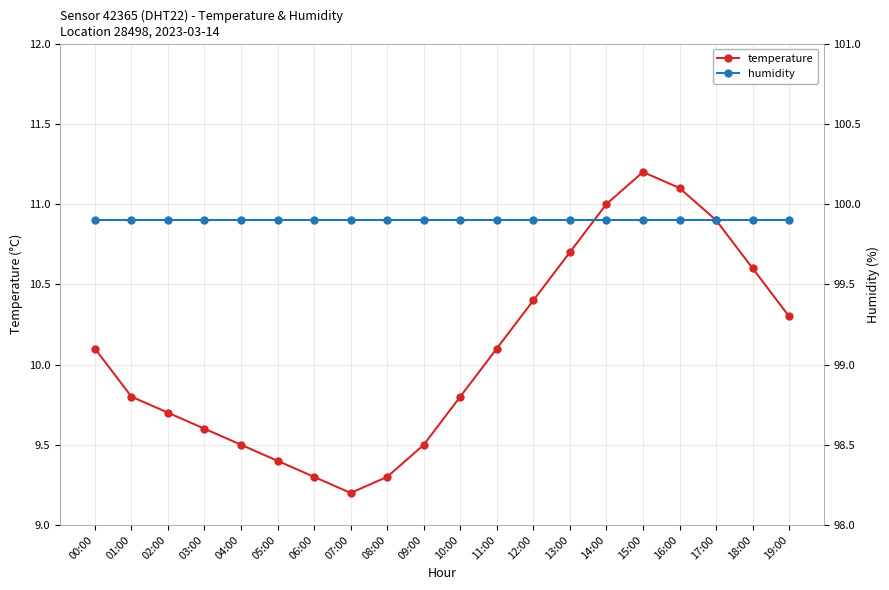

Rank the series by their maximum value, from lowest to highest.

temperature, humidity